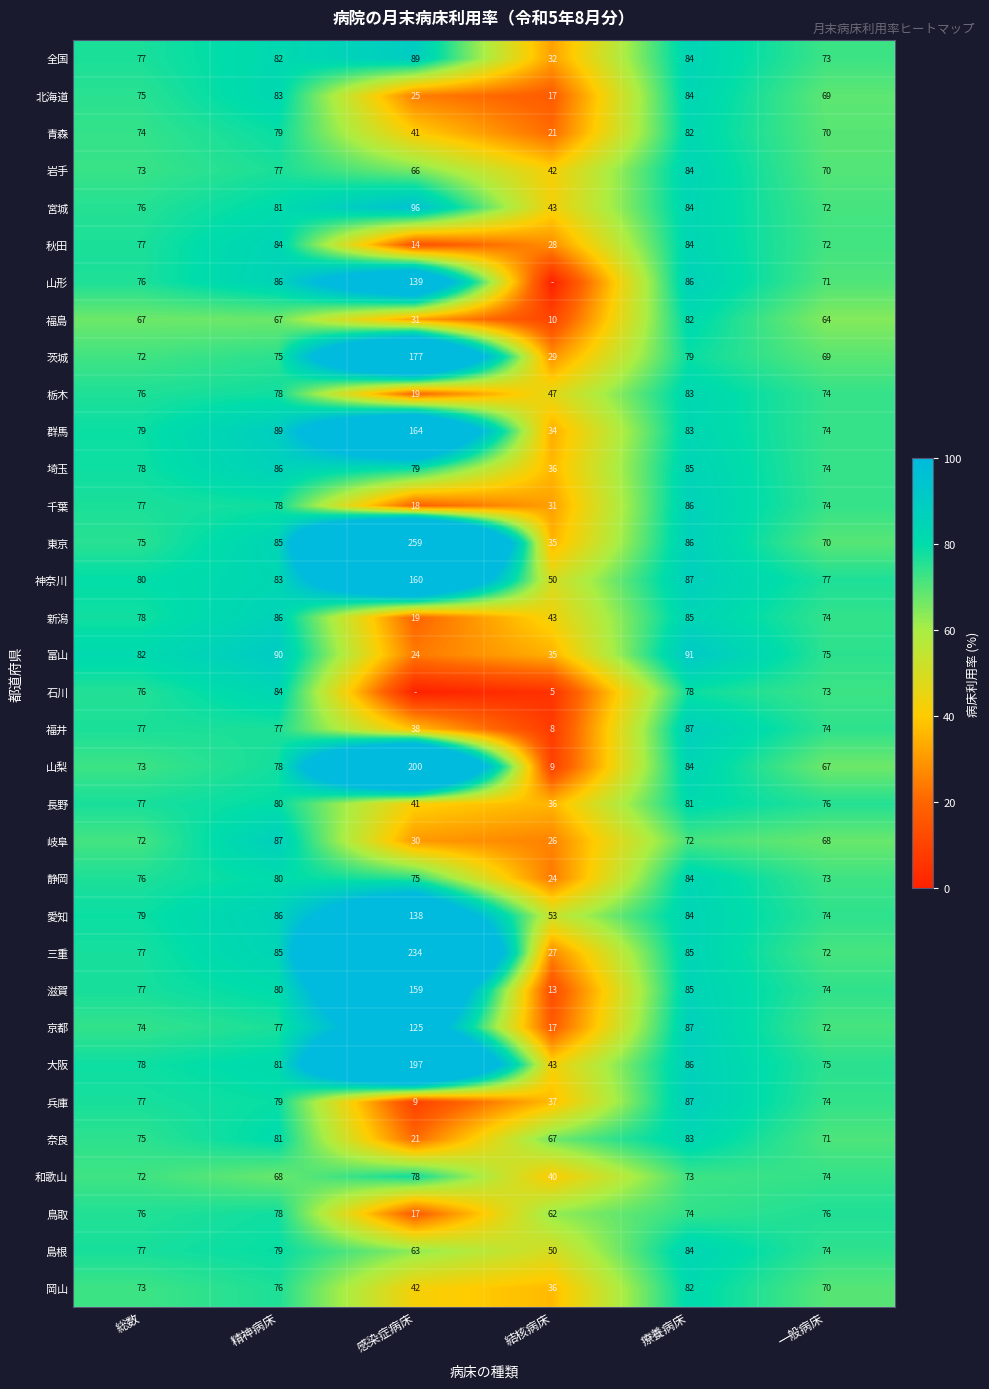

At which category is the sum across all series the highest?

感染症病床